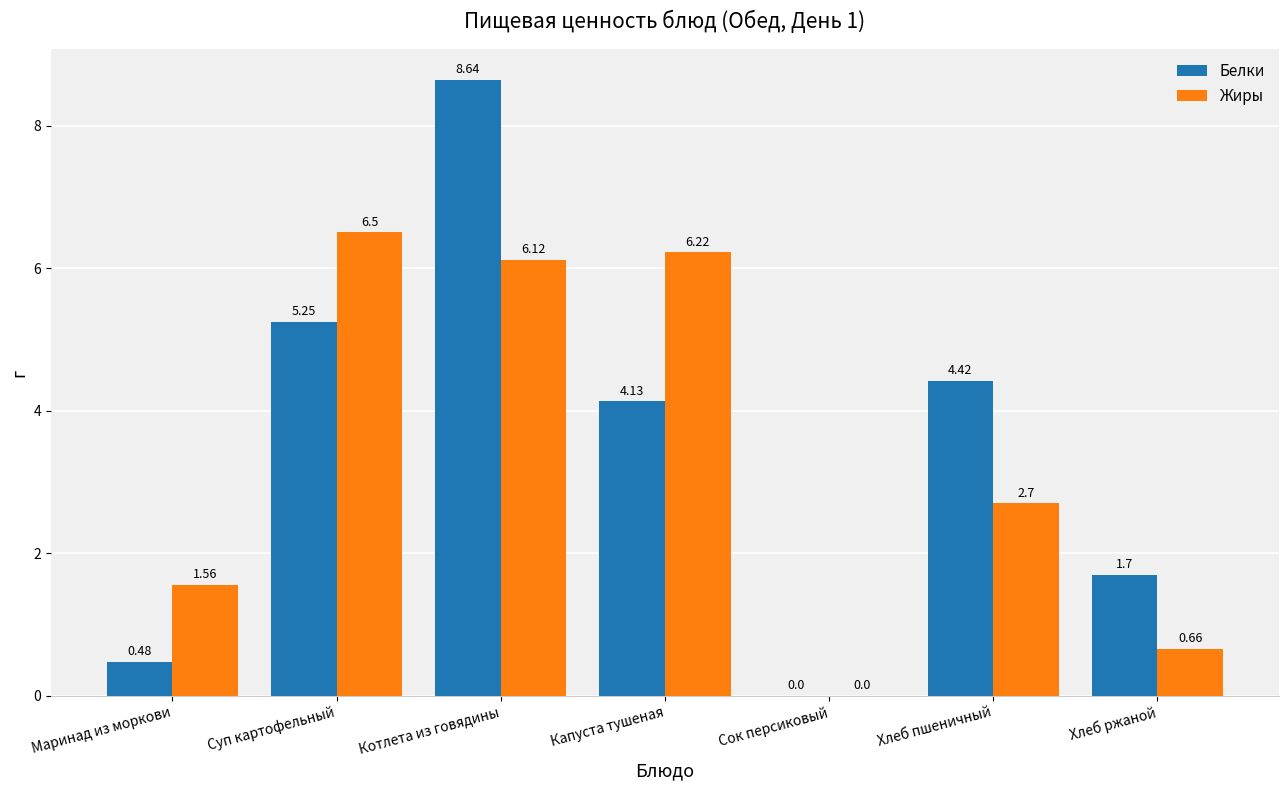

At which category is the sum across all series the highest?

Котлета из говядины